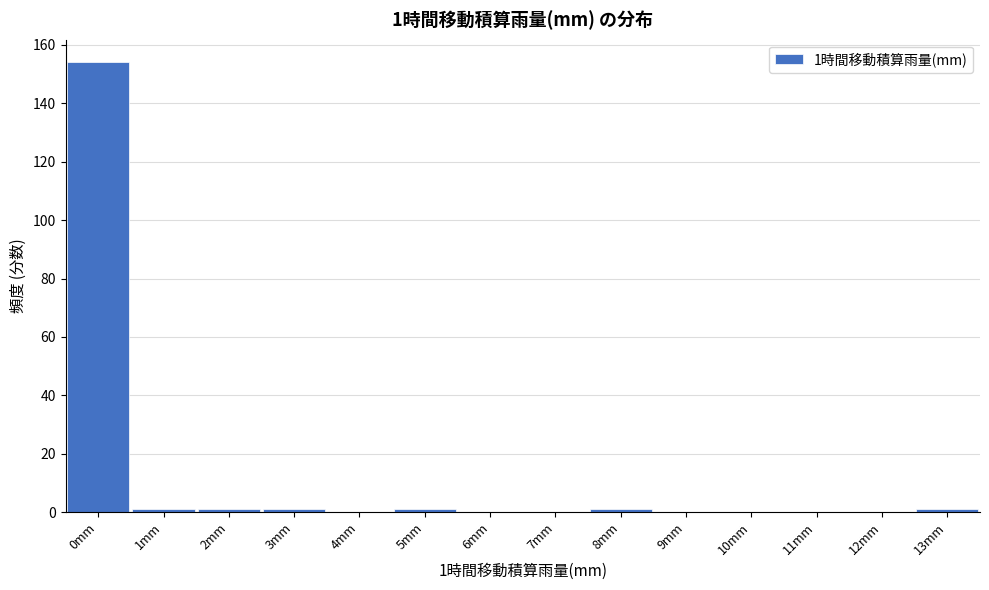

Over which range of the x-axis is the bar tallest?

-0.5 to 0.5